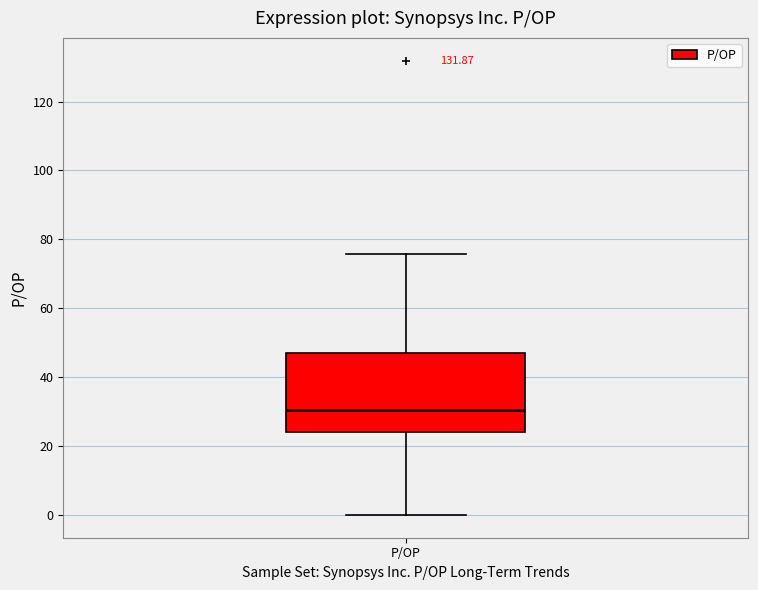

Where does the upper whisker of the box for P/OP end on the y-axis? The values are not printed on the chart, so give them approximately, as read against the axis.

76